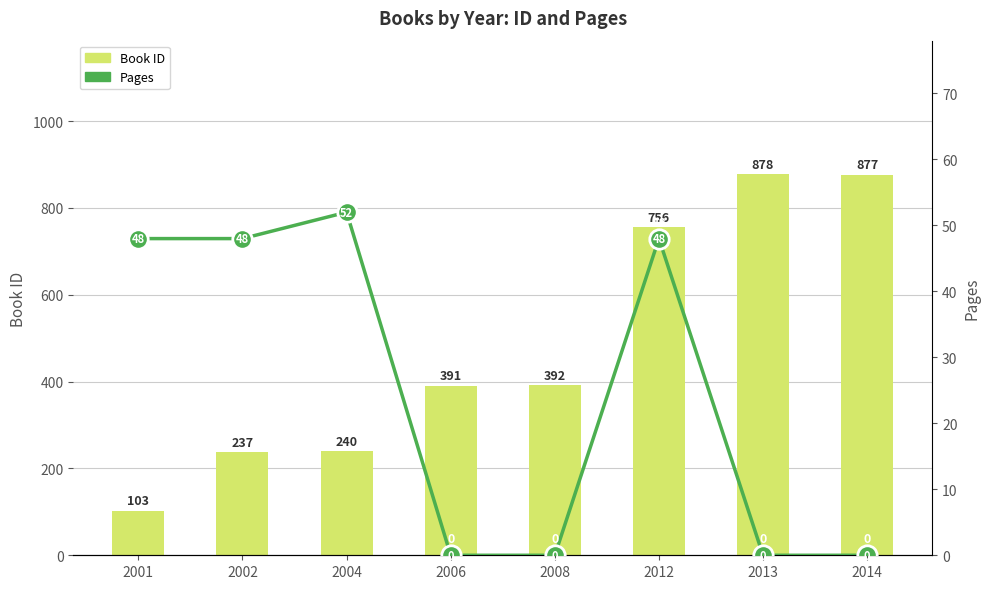

Is the value of Book ID at 2004 greater than the value of Pages at 2004?

Yes